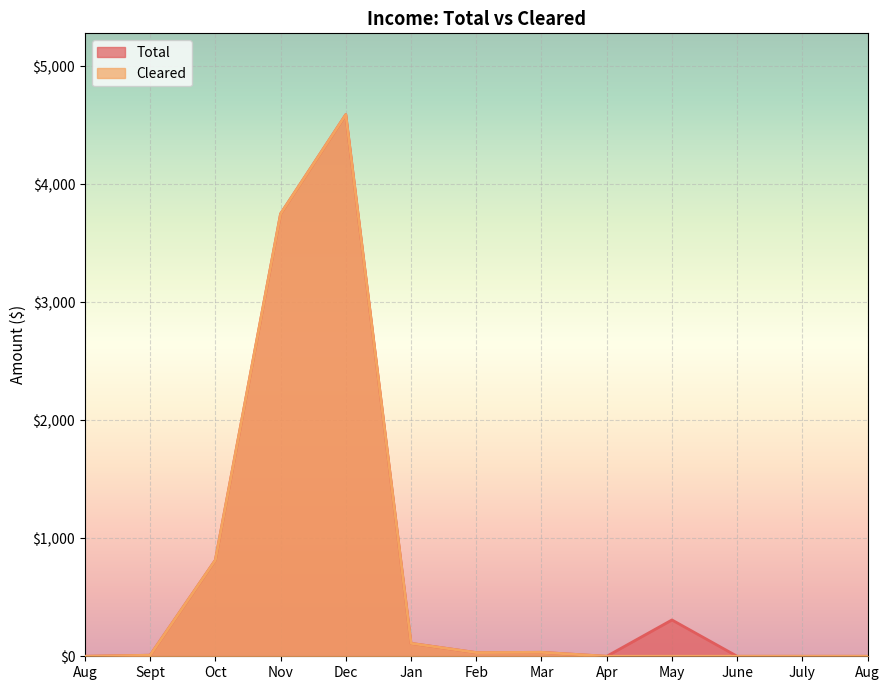

What are all the series names shown in the legend?

Total, Cleared